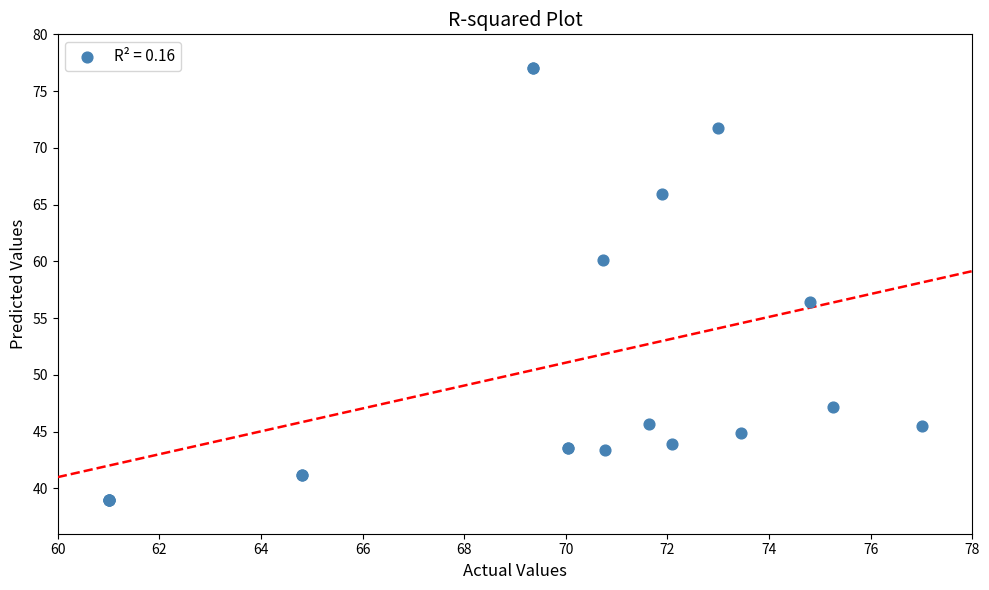

What Y value in the scatter plot is closest to 58?

56.4